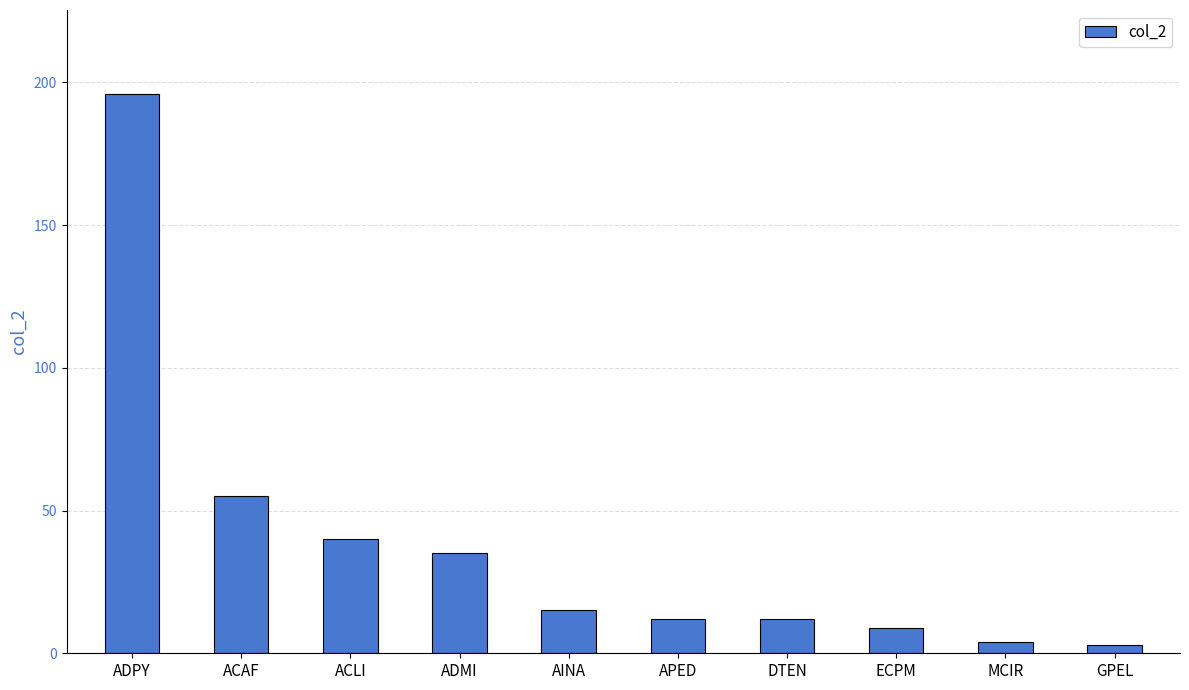

At which label is the value closest to 99?

ACAF